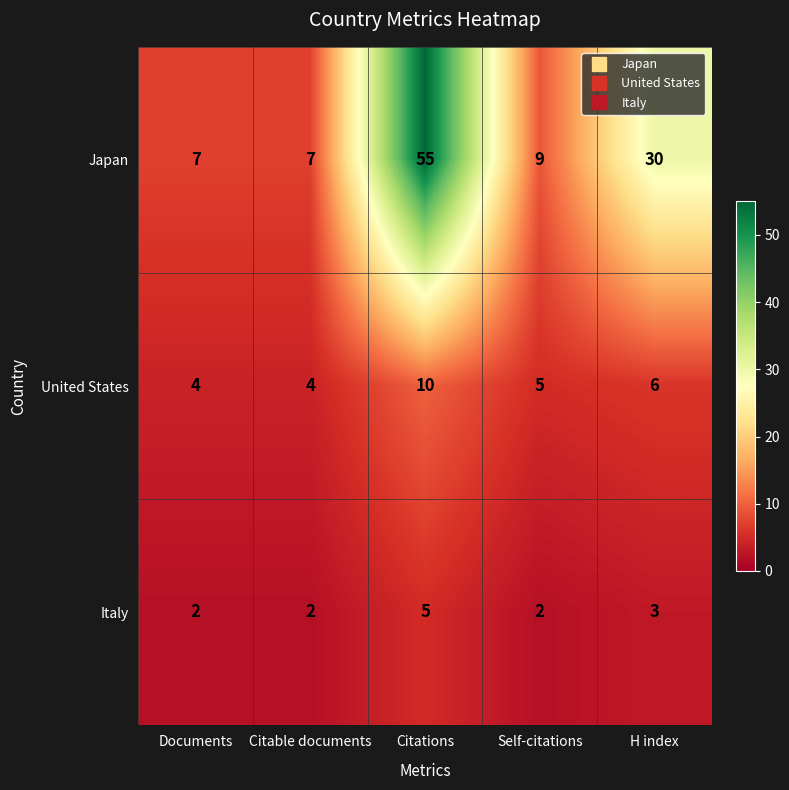

Which series has the widest spread of values?

Japan